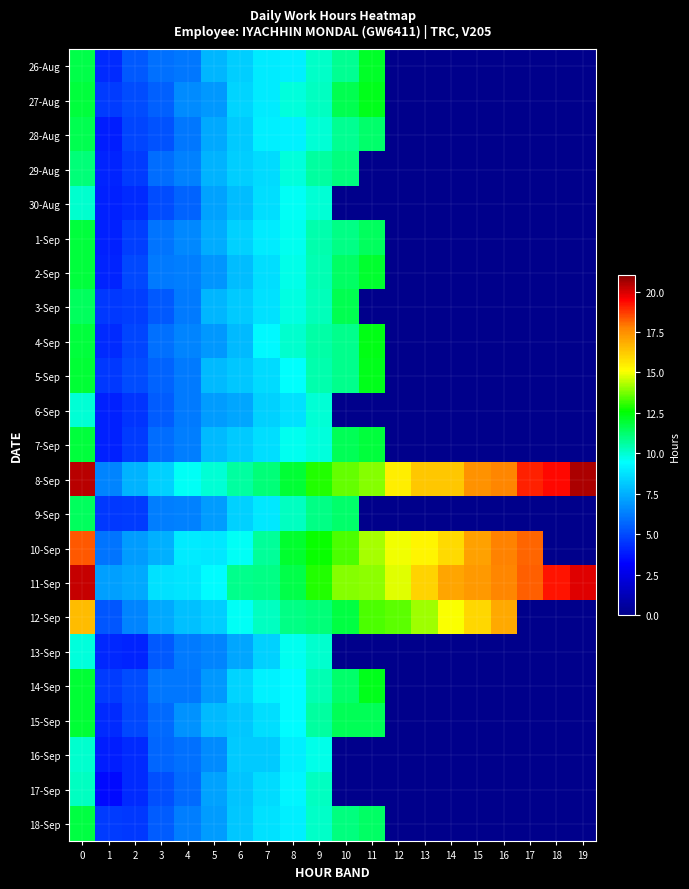

Reading right to left, transcribe all the data shown in this chart.

26-Aug: 19=0.0	18=0.0	17=0.0	16=0.0	15=0.0	14=0.0	13=0.0	12=0.0	11=12.1	10=10.8	9=10.2	8=9.1	7=9.0	6=8.2	5=7.7	4=6.1	3=5.9	2=5.4	1=4.2	0=11.7
27-Aug: 19=0.0	18=0.0	17=0.0	16=0.0	15=0.0	14=0.0	13=0.0	12=0.0	11=12.3	10=11.6	9=10.2	8=9.9	7=9.0	6=8.4	5=6.9	4=6.6	3=5.5	2=5.0	1=4.6	0=11.9
28-Aug: 19=0.0	18=0.0	17=0.0	16=0.0	15=0.0	14=0.0	13=0.0	12=0.0	11=11.3	10=10.8	9=10.0	8=9.2	7=9.1	6=8.1	5=7.3	4=6.1	3=5.2	2=4.9	1=3.9	0=11.6
29-Aug: 19=0.0	18=0.0	17=0.0	16=0.0	15=0.0	14=0.0	13=0.0	12=0.0	11=0.0	10=11.0	9=10.7	8=9.9	7=8.6	6=8.2	5=7.6	4=6.4	3=5.8	2=4.6	1=4.1	0=11.1
30-Aug: 19=0.0	18=0.0	17=0.0	16=0.0	15=0.0	14=0.0	13=0.0	12=0.0	11=0.0	10=0.0	9=10.0	8=9.5	7=8.7	6=7.9	5=7.2	4=5.6	3=5.0	2=4.2	1=4.0	0=10.0
1-Sep: 19=0.0	18=0.0	17=0.0	16=0.0	15=0.0	14=0.0	13=0.0	12=0.0	11=11.4	10=10.9	9=10.4	8=9.7	7=9.0	6=8.4	5=7.4	4=6.6	3=6.0	2=4.7	1=4.0	0=11.9
2-Sep: 19=0.0	18=0.0	17=0.0	16=0.0	15=0.0	14=0.0	13=0.0	12=0.0	11=12.0	10=11.4	9=10.4	8=9.7	7=8.6	6=7.9	5=6.9	4=6.3	3=6.2	2=5.0	1=4.0	0=11.8
3-Sep: 19=0.0	18=0.0	17=0.0	16=0.0	15=0.0	14=0.0	13=0.0	12=0.0	11=0.0	10=11.6	9=10.3	8=9.8	7=8.7	6=8.2	5=7.7	4=6.2	3=5.4	2=4.7	1=4.5	0=11.4
4-Sep: 19=0.0	18=0.0	17=0.0	16=0.0	15=0.0	14=0.0	13=0.0	12=0.0	11=12.3	10=10.9	9=10.6	8=10.0	7=9.3	6=7.7	5=6.9	4=6.4	3=6.0	2=4.9	1=4.2	0=11.9
5-Sep: 19=0.0	18=0.0	17=0.0	16=0.0	15=0.0	14=0.0	13=0.0	12=0.0	11=12.3	10=10.8	9=10.5	8=9.4	7=8.6	6=8.1	5=7.8	4=6.2	3=5.6	2=5.0	1=4.5	0=11.9
6-Sep: 19=0.0	18=0.0	17=0.0	16=0.0	15=0.0	14=0.0	13=0.0	12=0.0	11=0.0	10=0.0	9=10.0	8=8.8	7=8.4	6=7.3	5=7.0	4=6.2	3=5.5	2=4.5	1=4.0	0=10.0
7-Sep: 19=0.0	18=0.0	17=0.0	16=0.0	15=0.0	14=0.0	13=0.0	12=0.0	11=11.8	10=11.6	9=9.9	8=9.7	7=8.7	6=8.2	5=7.8	4=6.2	3=5.9	2=4.7	1=4.0	0=11.8
8-Sep: 19=20.5	18=19.4	17=19.0	16=17.7	15=17.4	14=16.2	13=16.3	12=15.4	11=13.9	10=13.5	9=12.9	8=11.9	7=11.1	6=10.6	5=9.9	4=9.5	3=8.3	2=7.6	1=6.4	0=20.4
9-Sep: 19=0.0	18=0.0	17=0.0	16=0.0	15=0.0	14=0.0	13=0.0	12=0.0	11=0.0	10=11.3	9=11.0	8=10.2	7=8.9	6=8.3	5=7.0	4=6.4	3=6.3	2=4.7	1=4.5	0=11.5
10-Sep: 19=0.0	18=0.0	17=18.2	16=17.7	15=17.1	14=15.9	13=15.3	12=14.9	11=14.2	10=13.3	9=12.7	8=12.0	7=10.7	6=9.6	5=8.9	4=9.0	3=7.5	2=7.0	1=6.0	0=18.3
11-Sep: 19=19.9	18=19.2	17=18.3	16=17.6	15=17.3	14=17.0	13=16.0	12=14.8	11=14.0	10=13.9	9=12.9	8=11.7	7=10.9	6=10.9	5=9.4	4=8.8	3=8.7	2=7.3	1=7.1	0=20.2
12-Sep: 19=0.0	18=0.0	17=0.0	16=17.0	15=16.0	14=15.1	13=14.2	12=13.5	11=13.3	10=11.8	9=11.1	8=11.0	7=10.2	6=9.6	5=8.3	4=7.9	3=7.3	2=6.4	1=5.3	0=16.5
13-Sep: 19=0.0	18=0.0	17=0.0	16=0.0	15=0.0	14=0.0	13=0.0	12=0.0	11=0.0	10=0.0	9=10.0	8=9.6	7=8.3	6=7.2	5=6.4	4=6.2	3=5.3	2=4.0	1=4.2	0=9.9
14-Sep: 19=0.0	18=0.0	17=0.0	16=0.0	15=0.0	14=0.0	13=0.0	12=0.0	11=12.3	10=11.2	9=10.4	8=9.4	7=9.2	6=8.4	5=7.0	4=6.1	3=6.1	2=5.1	1=4.6	0=11.9
15-Sep: 19=0.0	18=0.0	17=0.0	16=0.0	15=0.0	14=0.0	13=0.0	12=0.0	11=11.5	10=11.5	9=10.7	8=9.4	7=8.6	6=8.1	5=7.7	4=6.8	3=5.8	2=5.0	1=4.3	0=11.9
16-Sep: 19=0.0	18=0.0	17=0.0	16=0.0	15=0.0	14=0.0	13=0.0	12=0.0	11=0.0	10=0.0	9=9.7	8=9.1	7=8.2	6=8.1	5=6.6	4=6.0	3=5.7	2=4.2	1=3.9	0=10.1
17-Sep: 19=0.0	18=0.0	17=0.0	16=0.0	15=0.0	14=0.0	13=0.0	12=0.0	11=0.0	10=0.0	9=10.2	8=9.3	7=8.5	6=8.0	5=7.1	4=5.8	3=5.1	2=4.2	1=3.4	0=10.2
18-Sep: 19=0.0	18=0.0	17=0.0	16=0.0	15=0.0	14=0.0	13=0.0	12=0.0	11=11.4	10=11.1	9=10.2	8=9.1	7=8.7	6=8.1	5=7.0	4=6.3	3=5.5	2=4.6	1=4.6	0=11.8